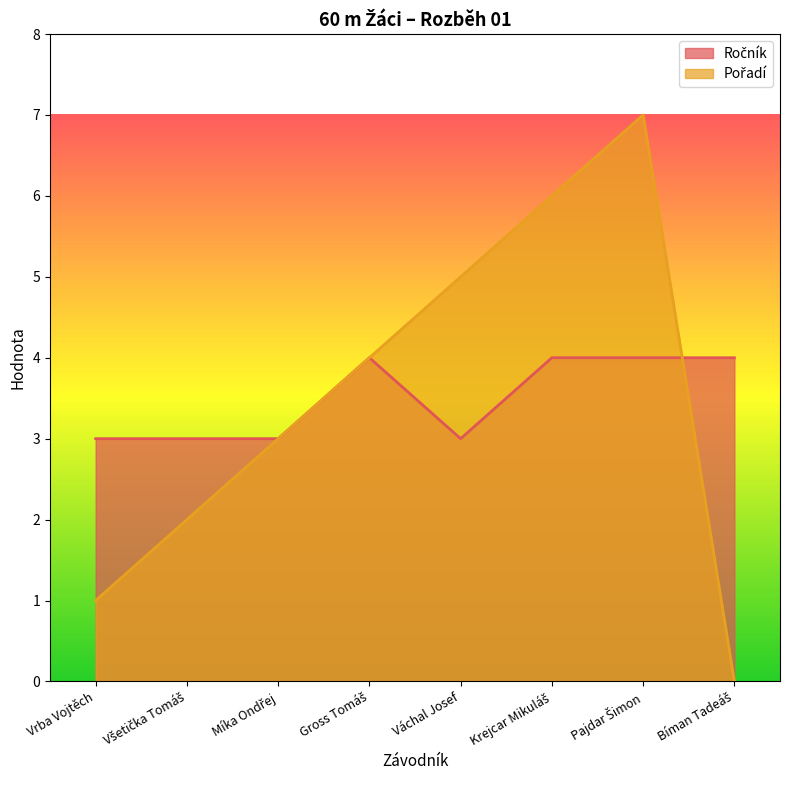

What is the difference between the Pořadí values at Váchal Josef and Všetička Tomáš?

3